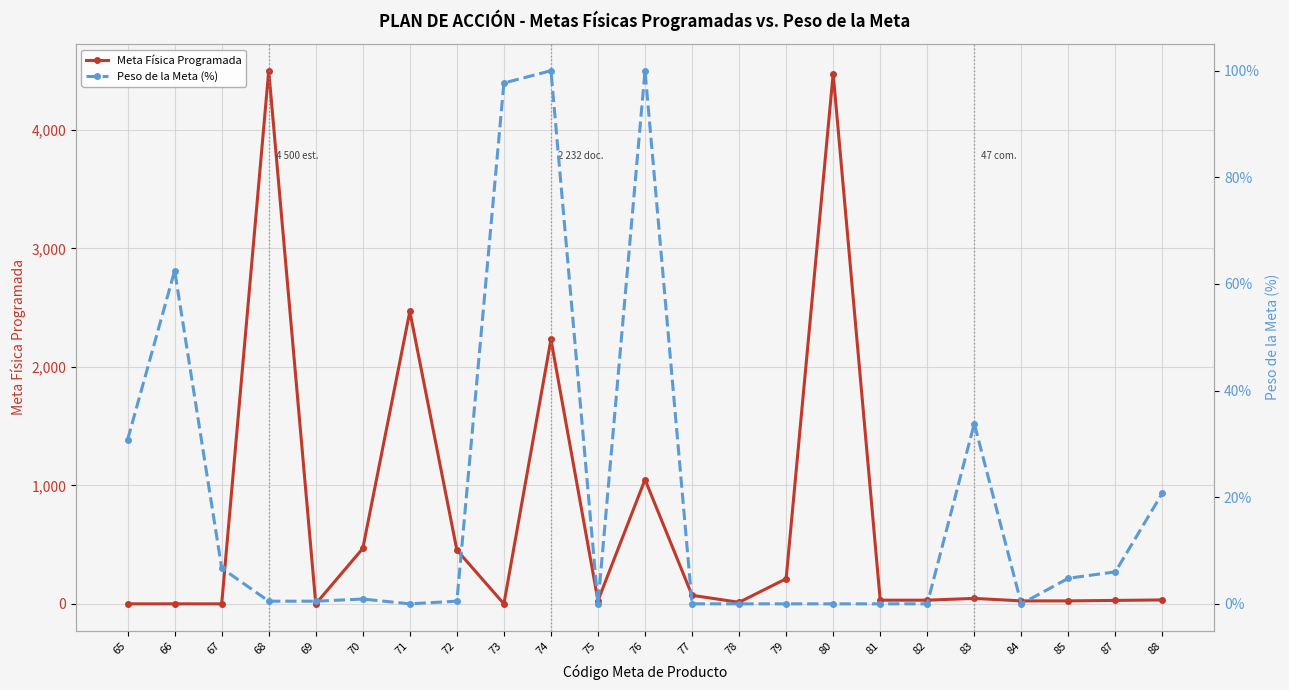

True or false: Peso de la Meta (%) has more than 2 points higher than both neighbors.

True